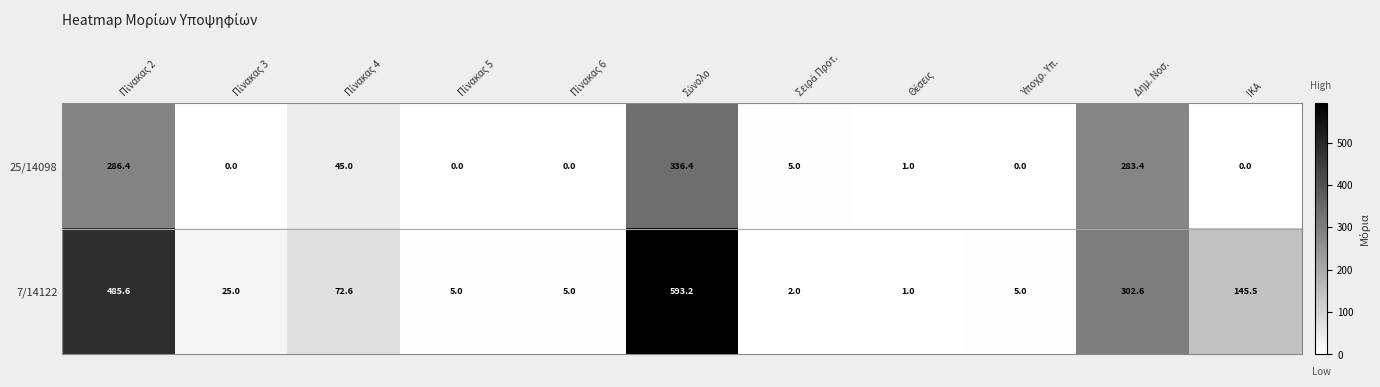

Reading left to right, what are all the values shown in this chart?

25/14098: 286.4	0.0	45.0	0.0	0.0	336.4	5.0	1.0	0.0	283.4	0.0
7/14122: 485.6	25.0	72.6	5.0	5.0	593.2	2.0	1.0	5.0	302.6	145.5